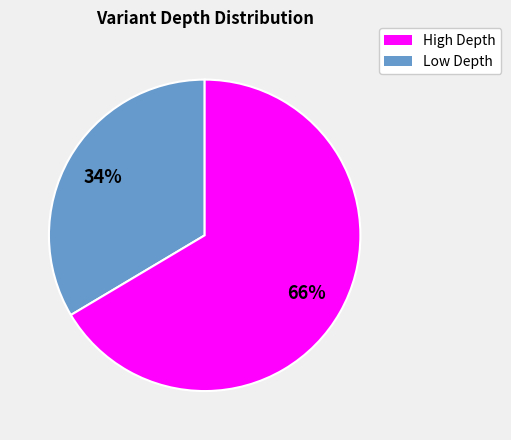

To the nearest percent, what percentage of the pie is Low Depth?

66%